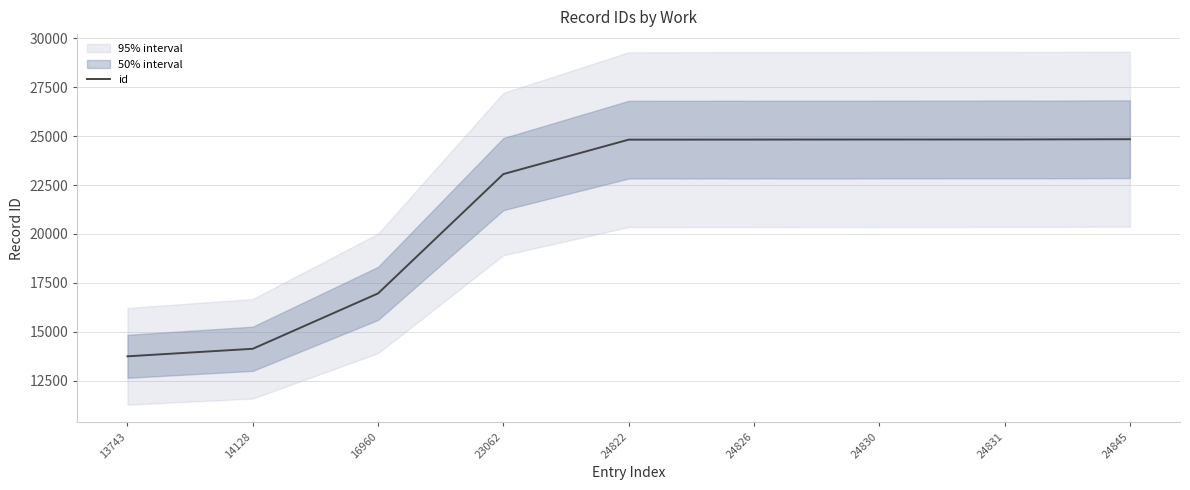

Which has a higher value, 13743 or 24826?

24826